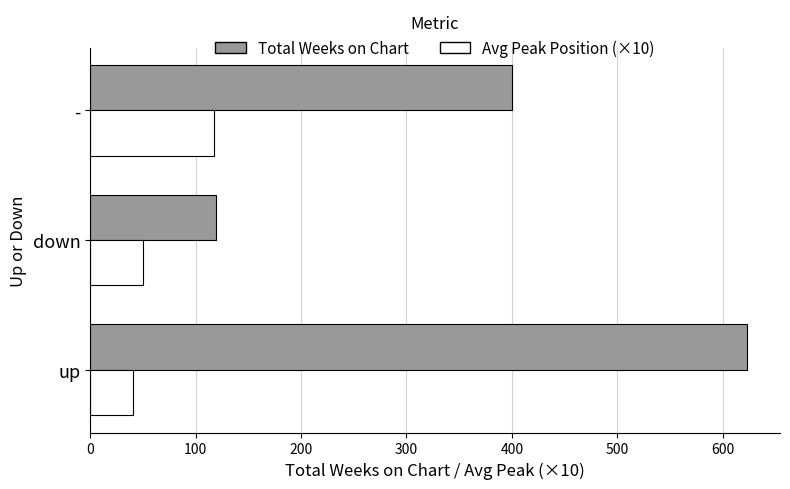

Rank the series by their average value, from lowest to highest.

Avg Peak Position (×10), Total Weeks on Chart